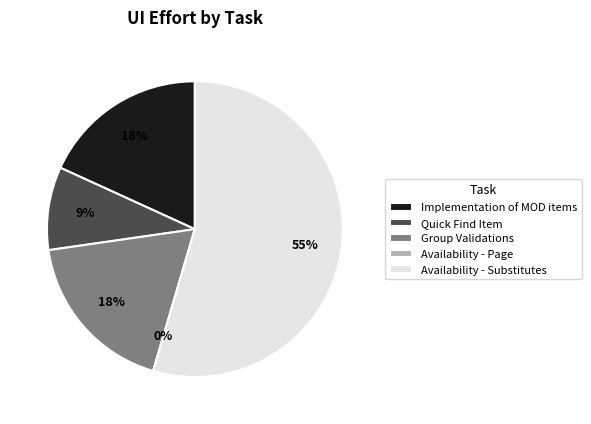

What is the total percentage of Availability - Substitutes and Availability - Page?

54.5%